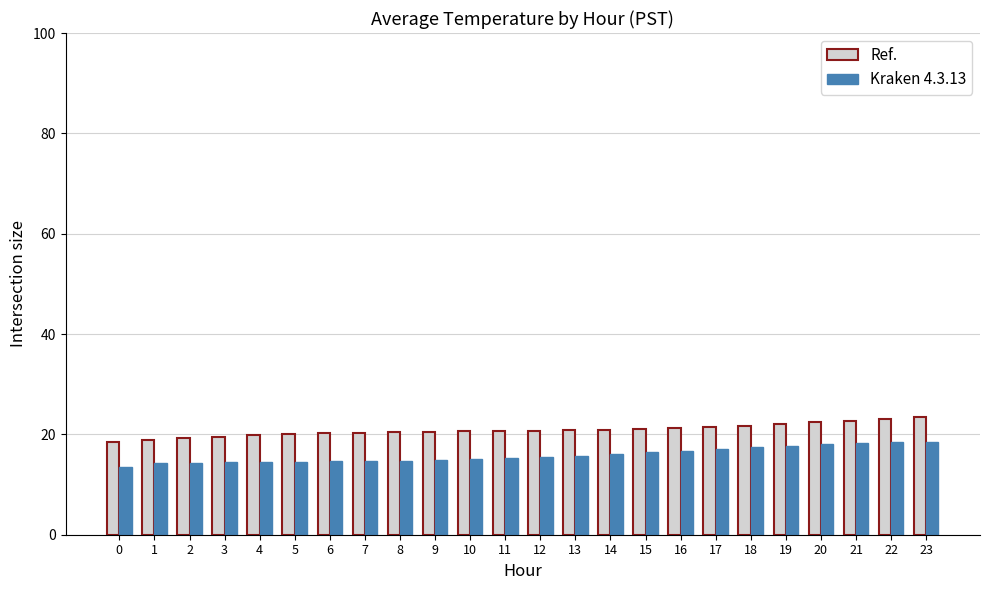

What are all the series names shown in the legend?

Ref., Kraken 4.3.13